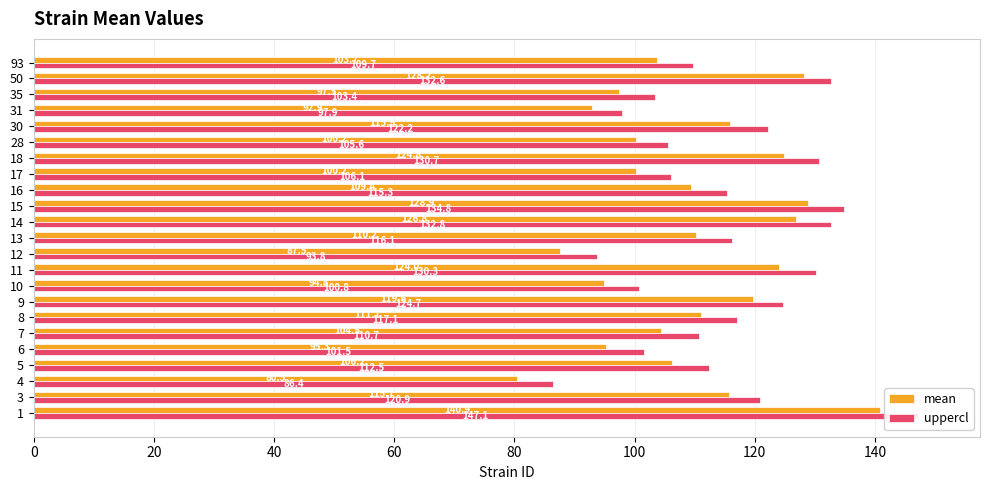

Which series has the largest range (max minus min)?

uppercl